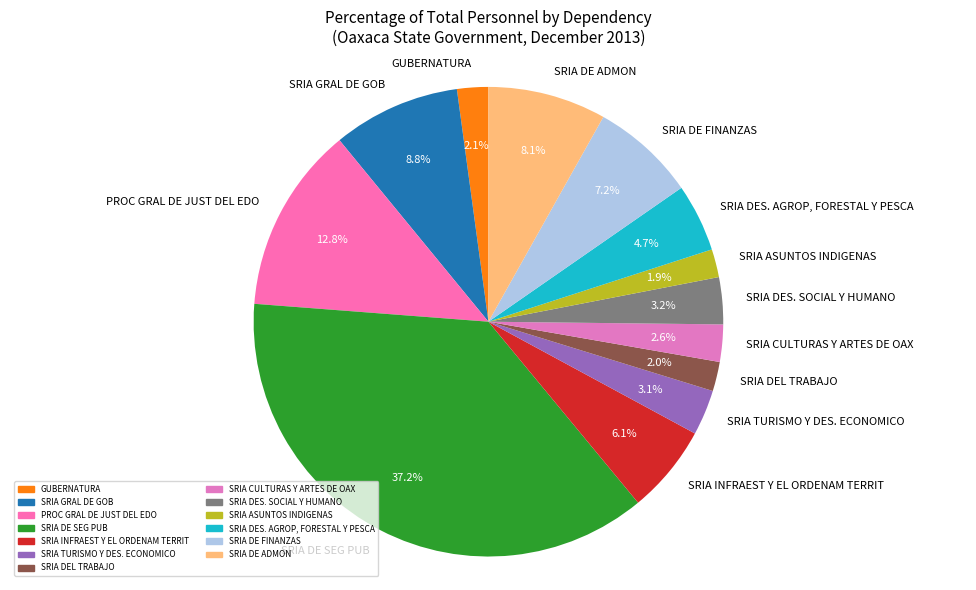

How many segments does this pie chart have?

13